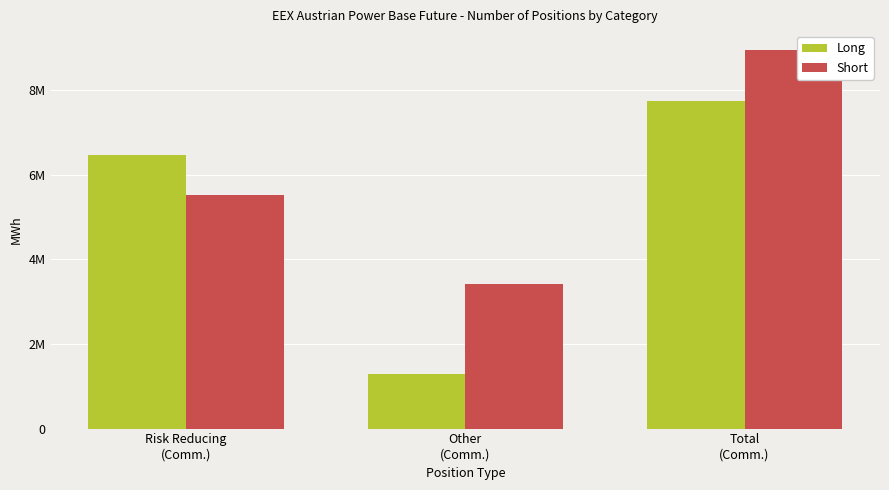

What position from the right is Other
(Comm.)?

2